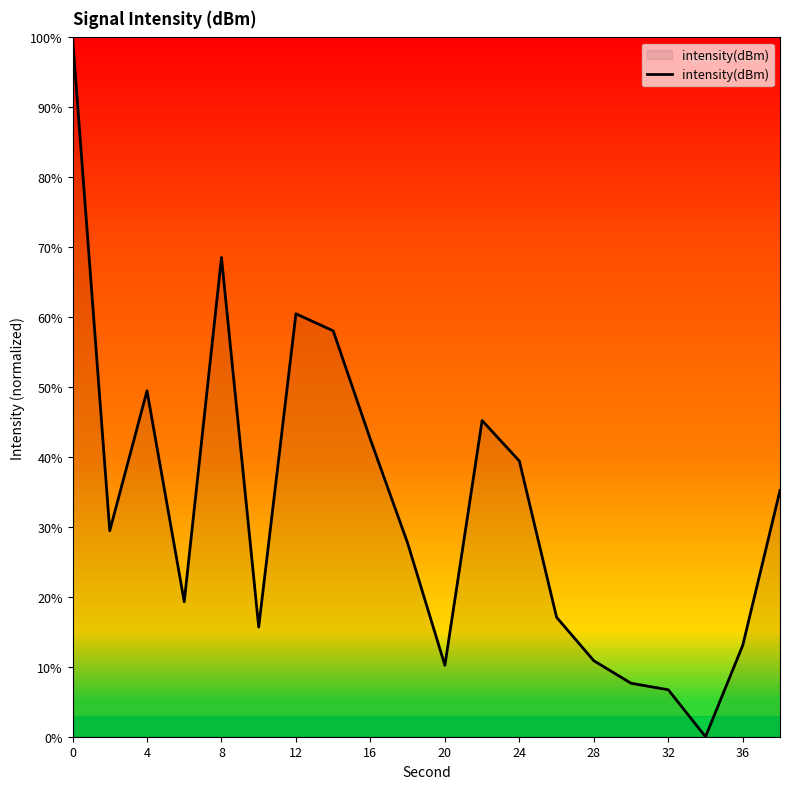

How many positive values are there?

19